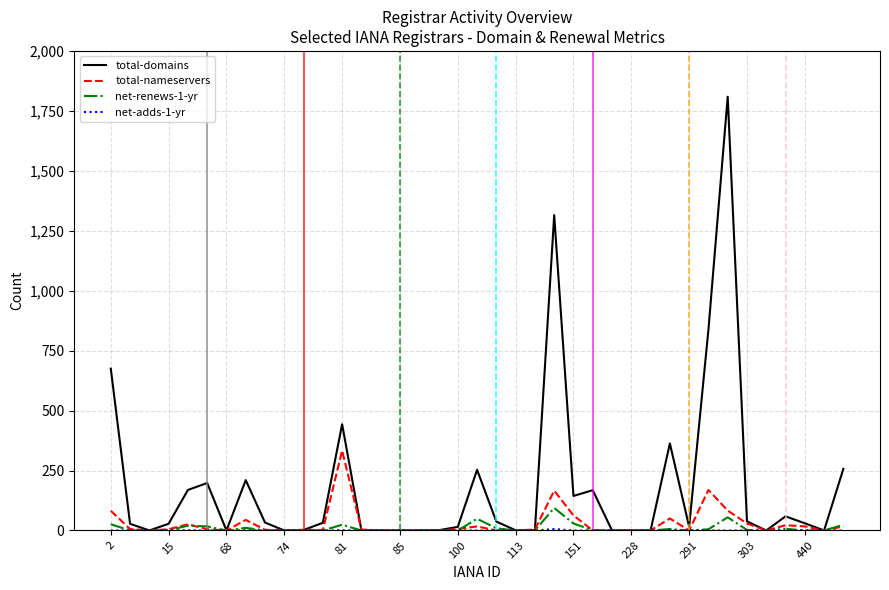

Which series has the largest total across all categories?

total-domains